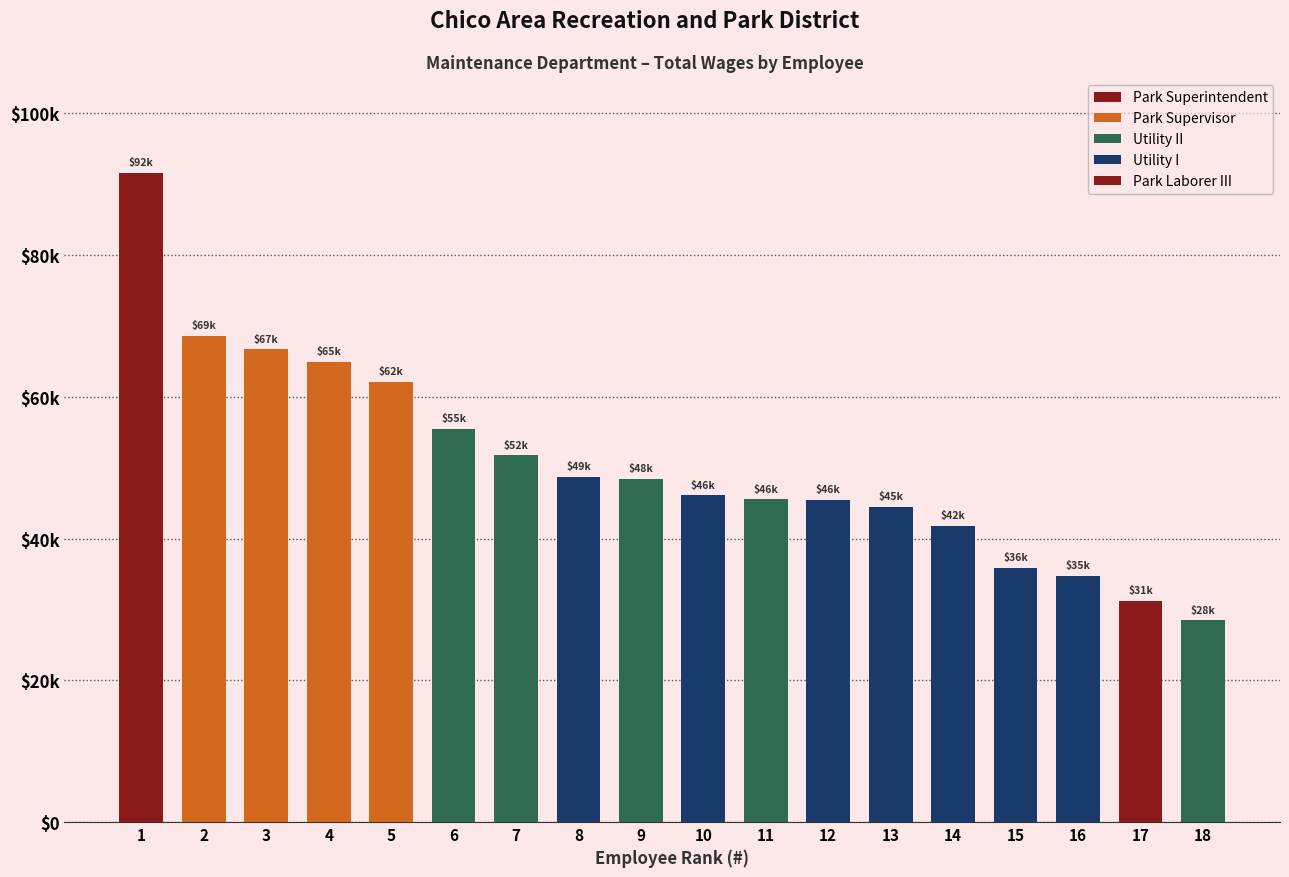

Where is the data nearest to the value 60027?

Park Supervisor